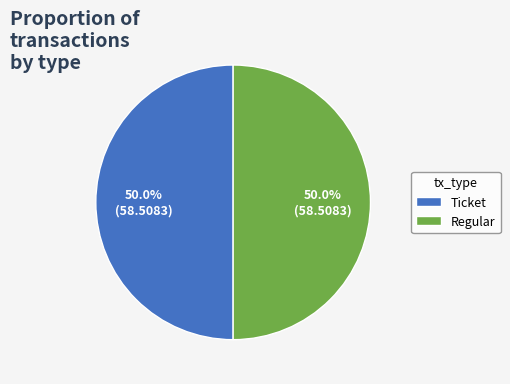

The Regular slice represents 99% of the pie. True or false?

False